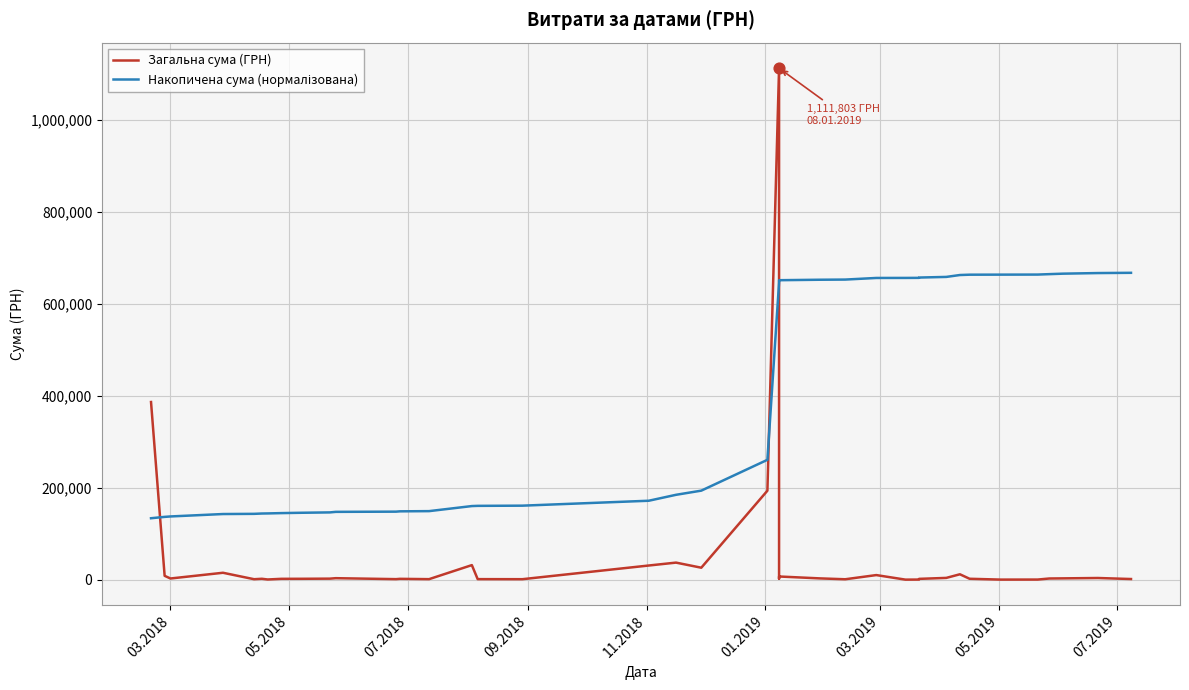

Which series reaches the maximum Y coordinate?

Загальна сума (ГРН)